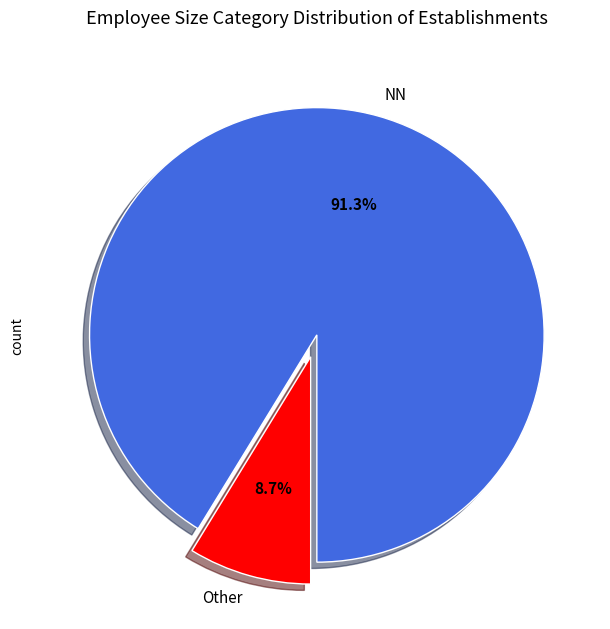

Combined, do Other and NN account for over 50%?

Yes